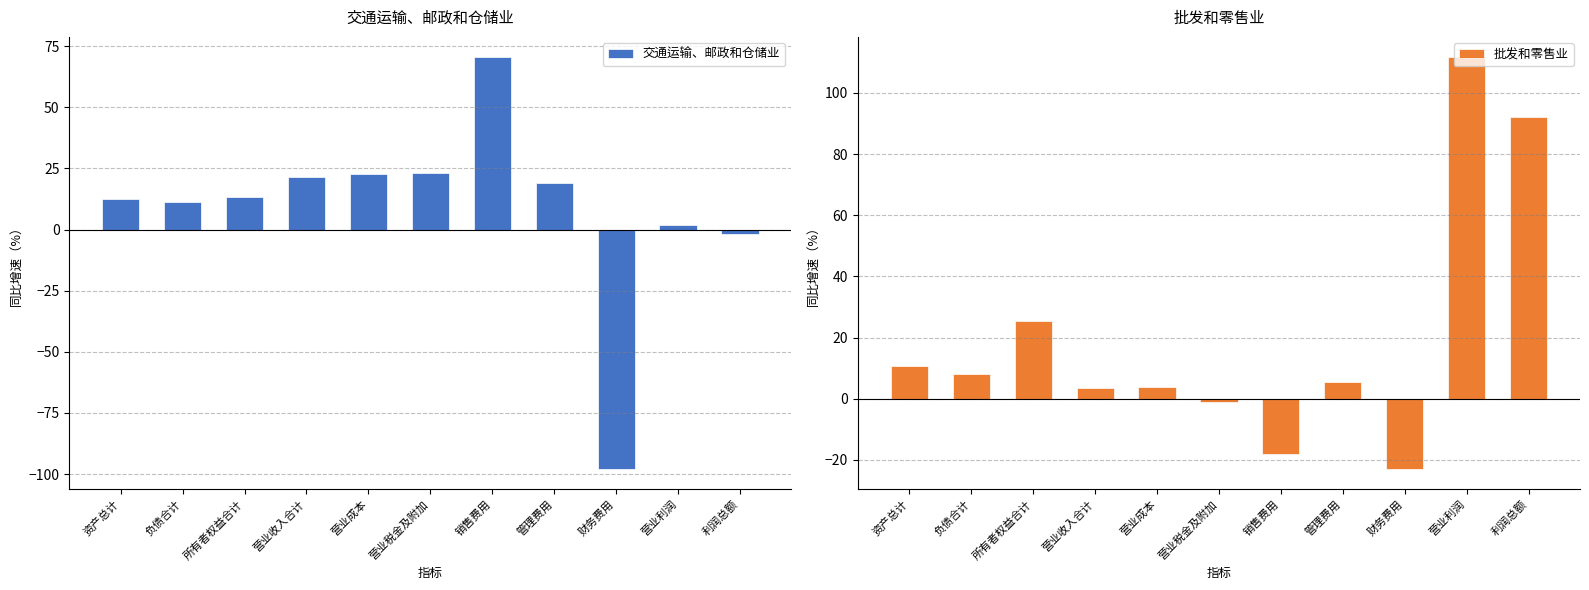

What is the sum of the 批发和零售业 values at 销售费用 and 利润总额?

73.9